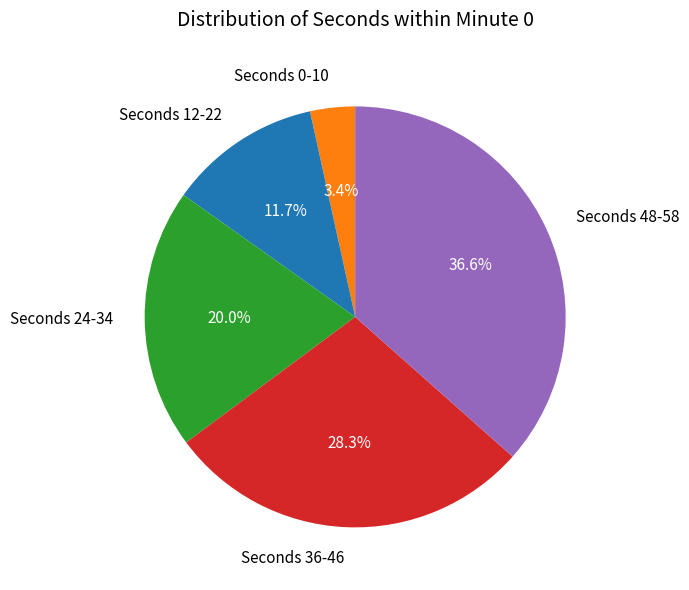

Rank the categories by value from highest to lowest.

Seconds 48-58, Seconds 36-46, Seconds 24-34, Seconds 12-22, Seconds 0-10